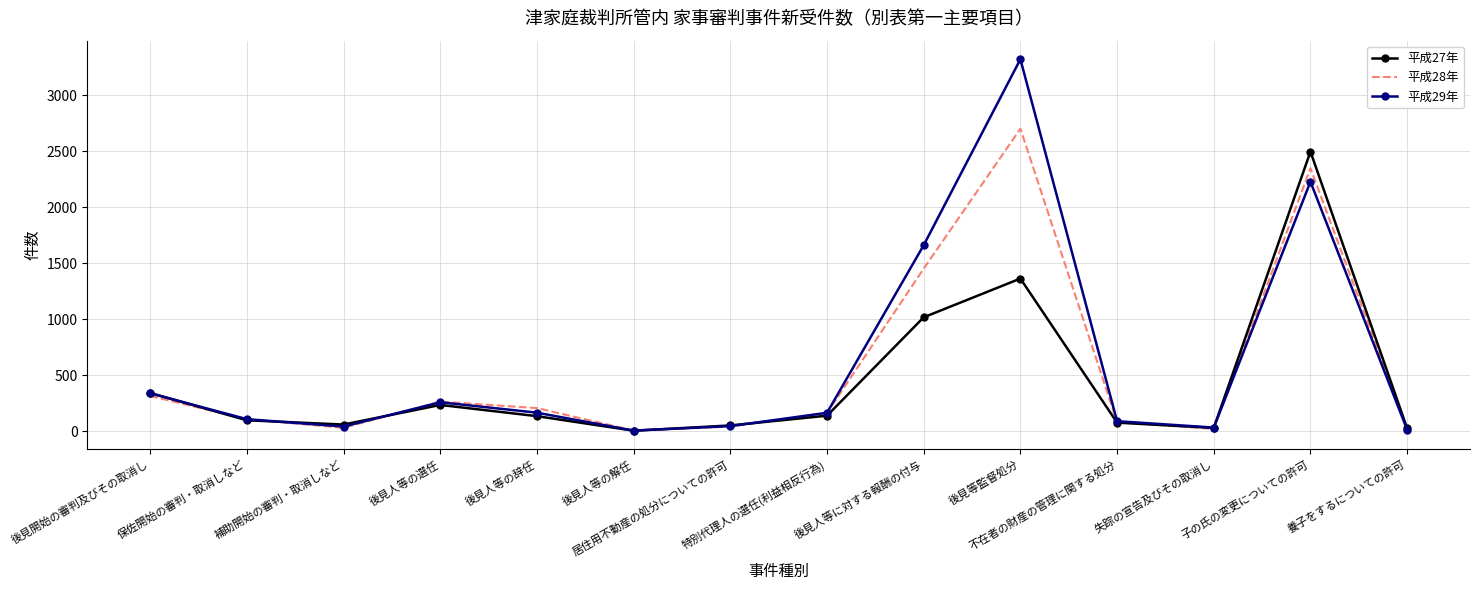

List the series in order of their peak value, lowest first.

平成27年, 平成28年, 平成29年